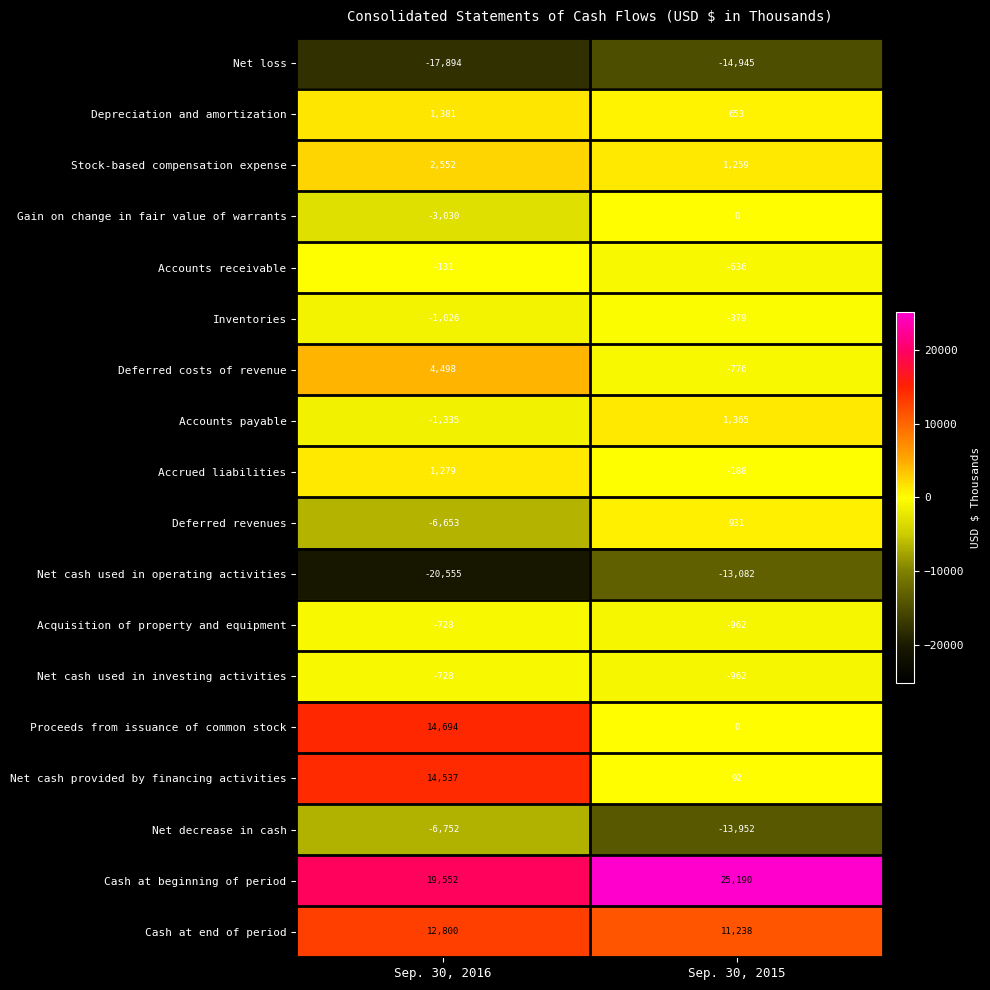

What is the difference between the maximum and minimum values in the Accounts payable series?

2700